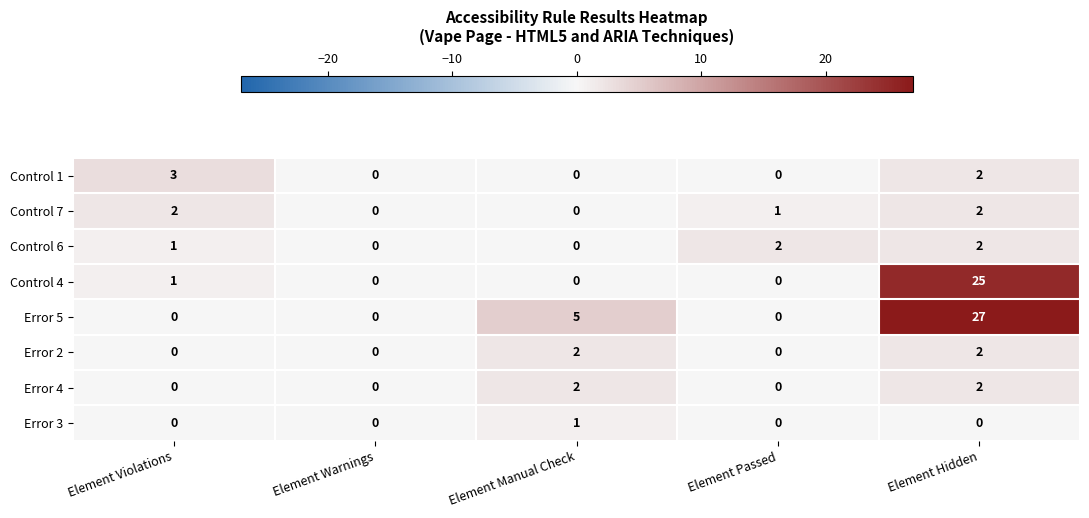

Count the Error 3 values in the range 0 to 1.

5